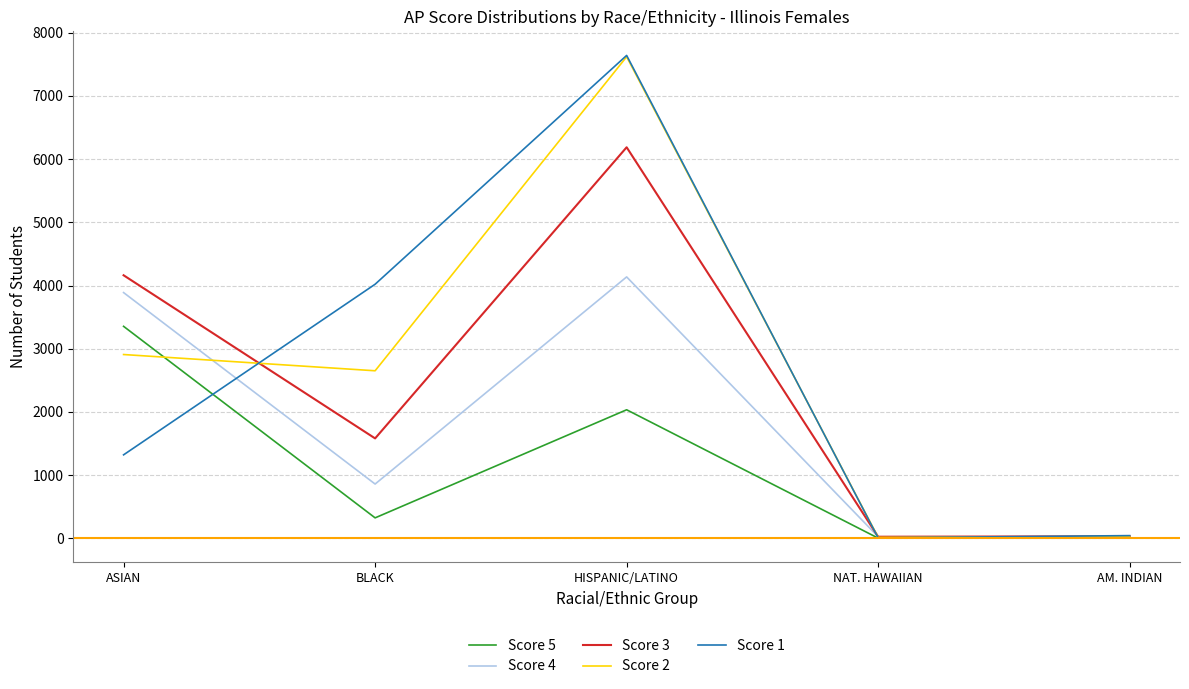

The value of Score 4 at HISPANIC/LATINO is 4136. True or false?

True